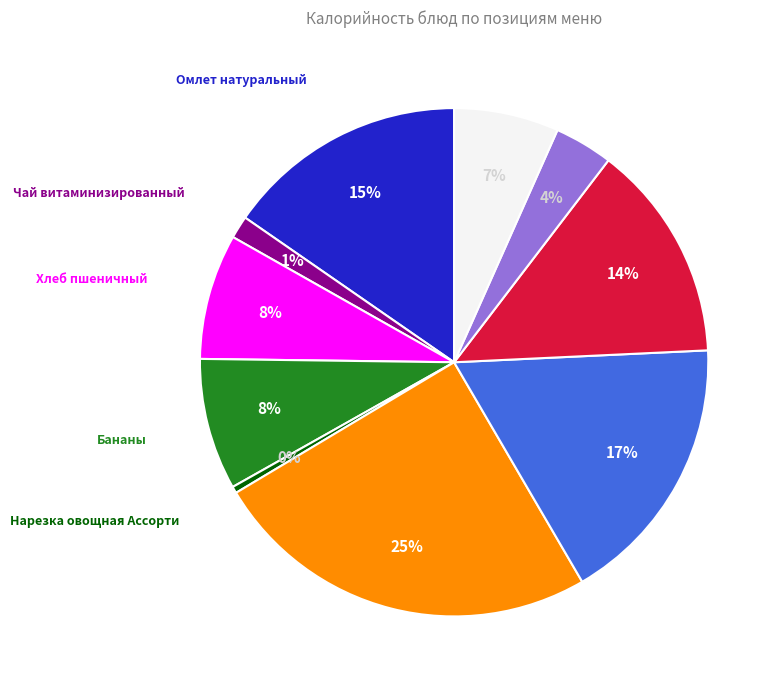

Does any single category account for the majority?

No